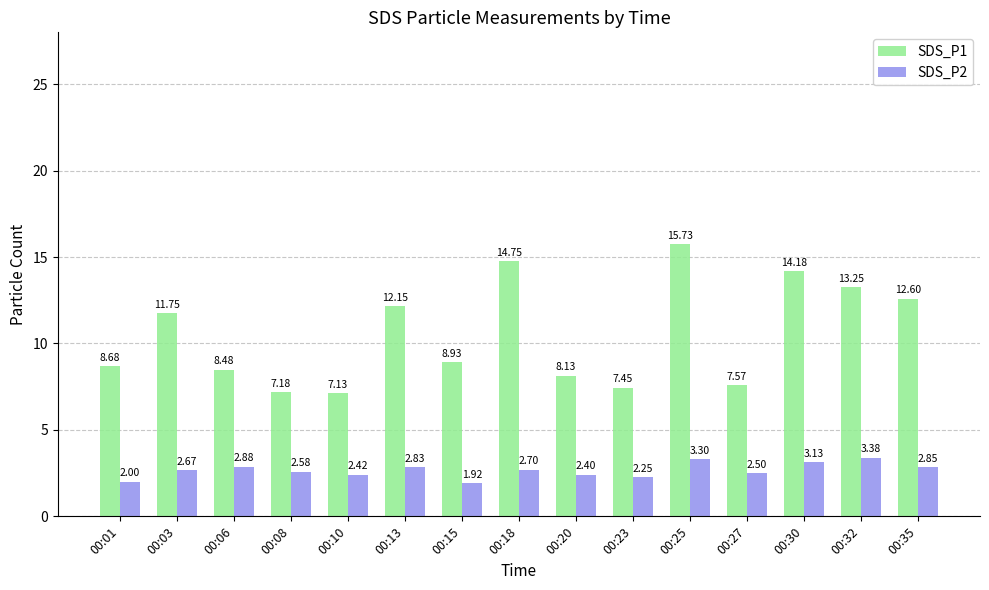

What is the total value across all series at 00:23?

9.7